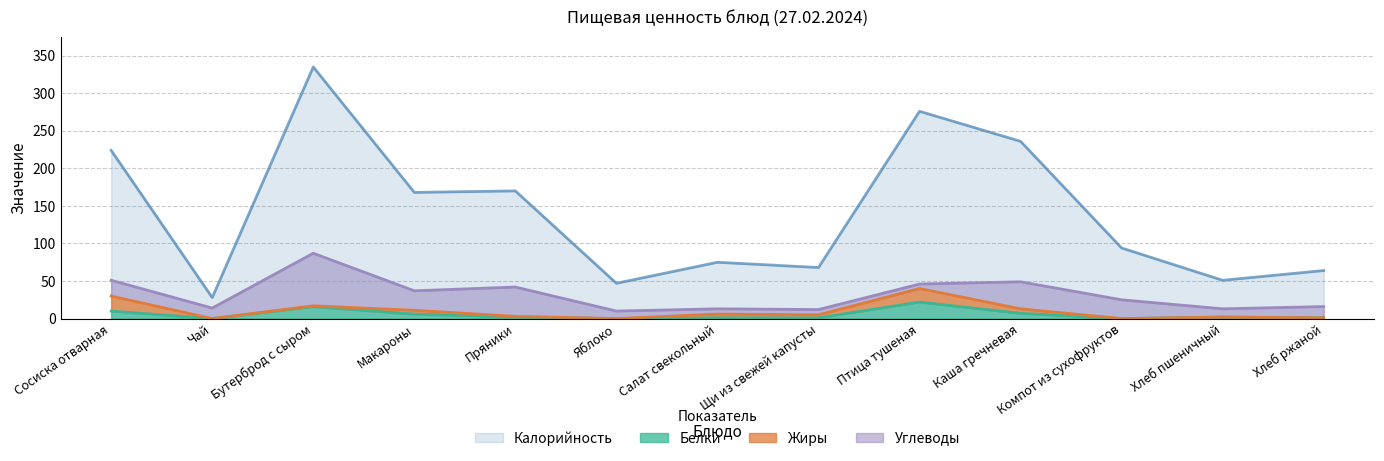

In Белки, how many points are lower than both neighbors (excluding endpoints)?

3